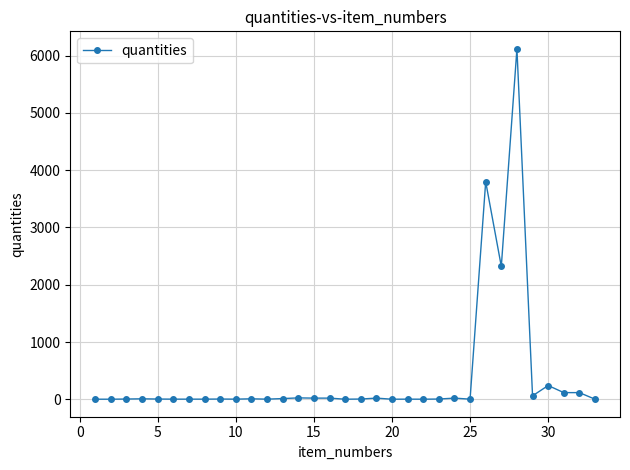

What is the sum of all values?

12944